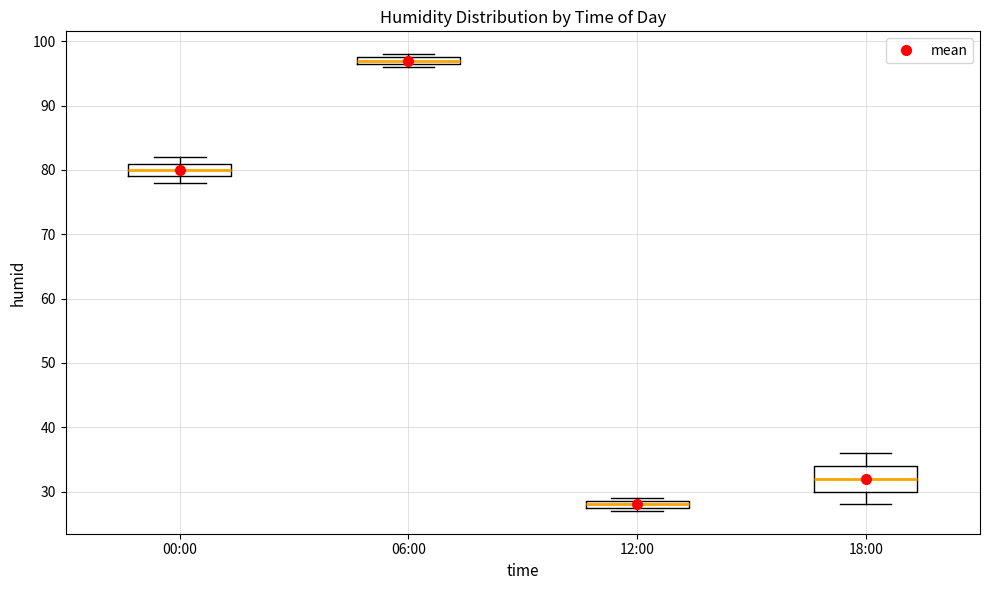

Comparing the boxes themselves (not the whiskers), which one is the tallest?

18:00